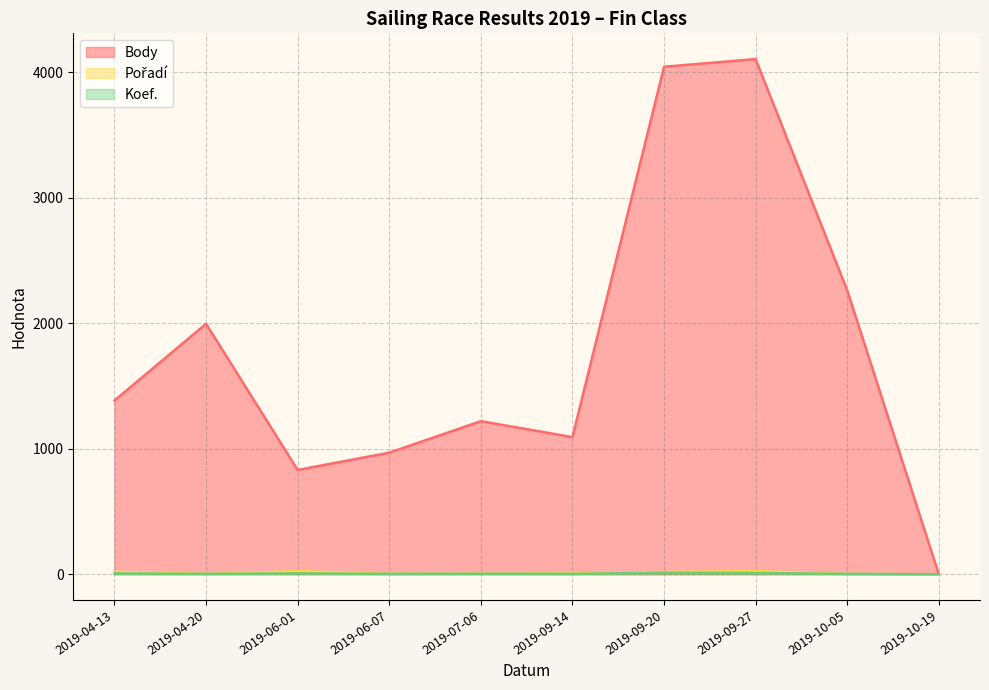

What position from the left is 2019-09-14?

6